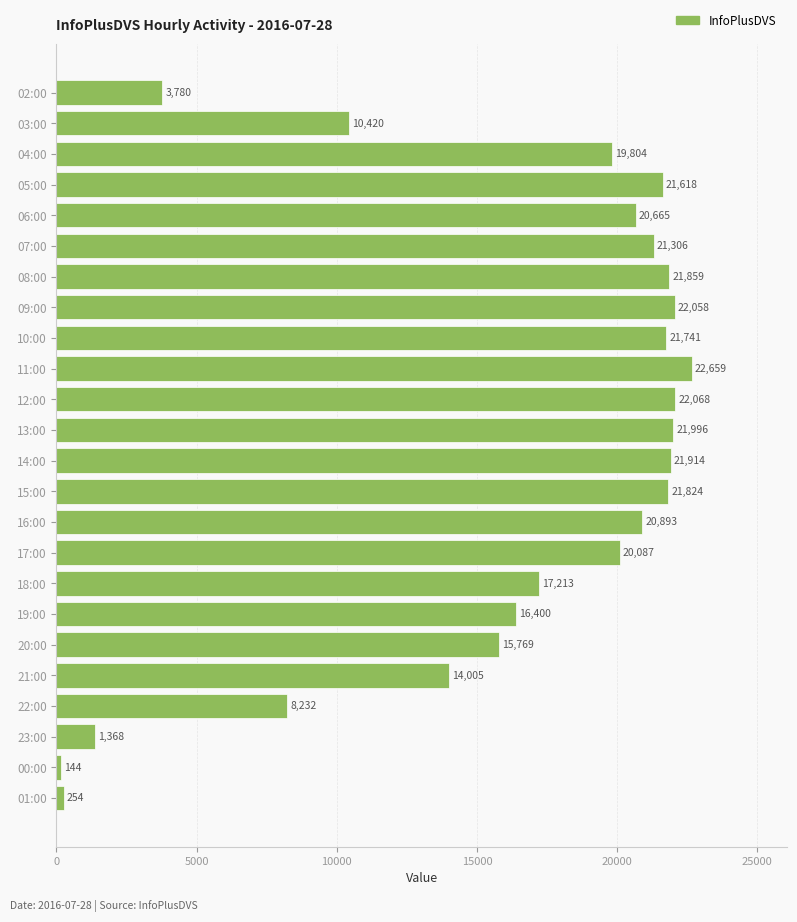

List the labels in order of value, largest first.

11:00, 12:00, 09:00, 13:00, 14:00, 08:00, 15:00, 10:00, 05:00, 07:00, 16:00, 06:00, 17:00, 04:00, 18:00, 19:00, 20:00, 21:00, 03:00, 22:00, 02:00, 23:00, 01:00, 00:00